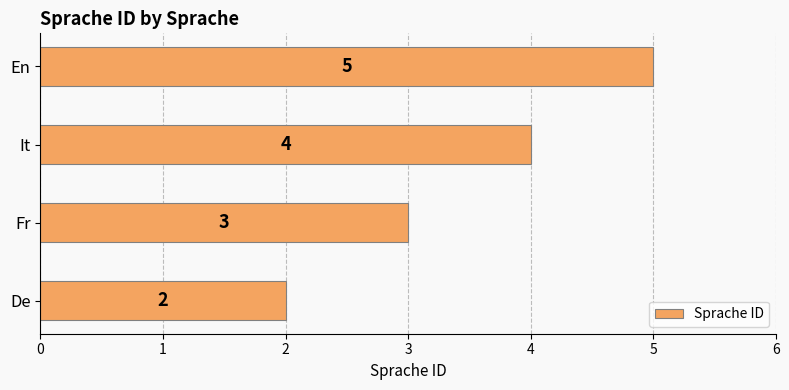

Reading top to bottom, extract all data points from this chart.

En=5	It=4	Fr=3	De=2